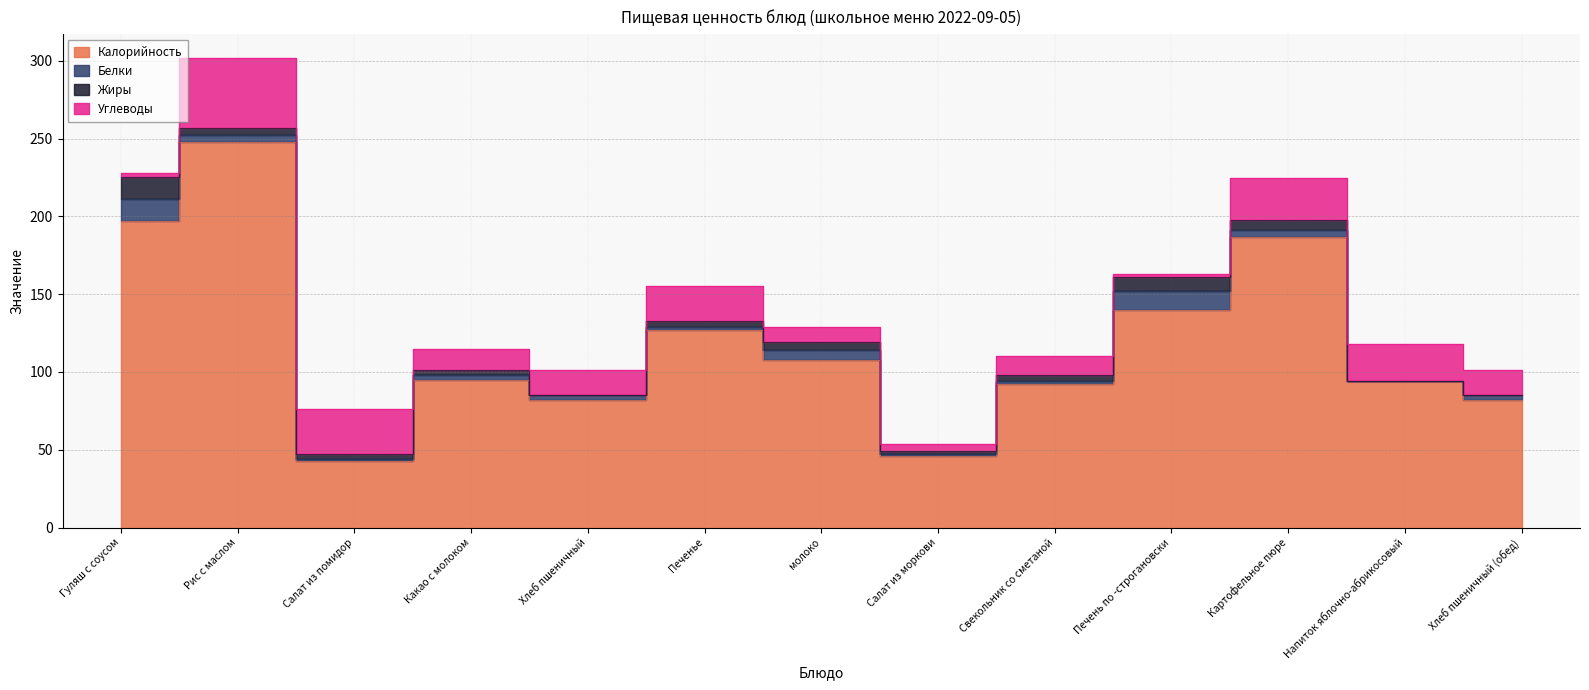

What is the sum of all Калорийность values?

1541.0